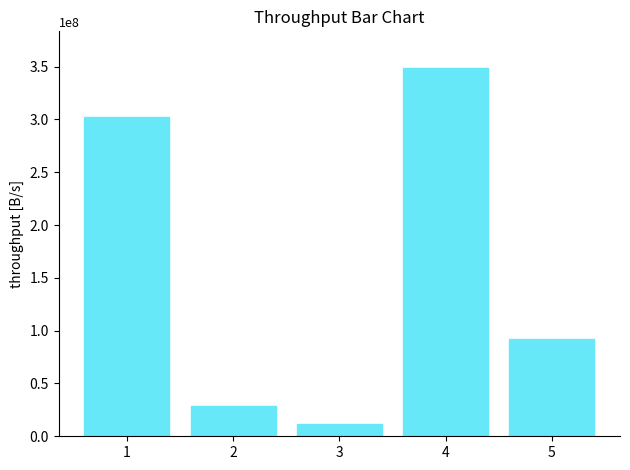

Reading left to right, list all the values displayed in this chart.

302389662.6	28838818.8	11589096.6	348621095.3	91784136.5